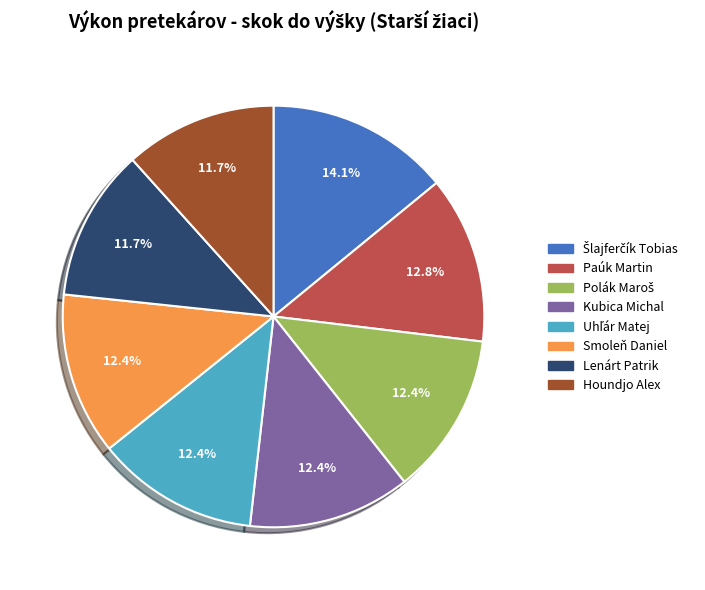

What is the ratio of the value at Kubica Michal to the value at Paúk Martin?

1.0